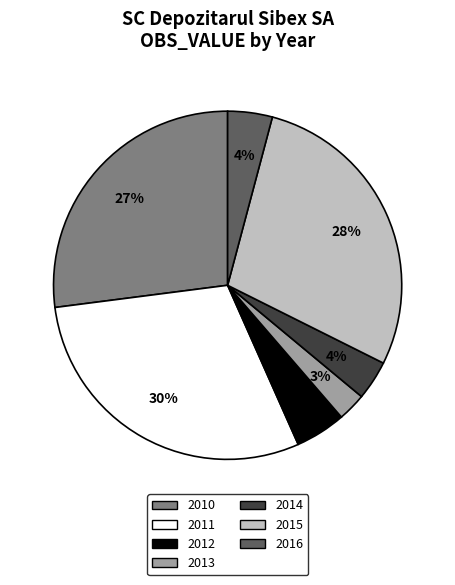

Combined, do 2014 and 2012 account for over 50%?

No